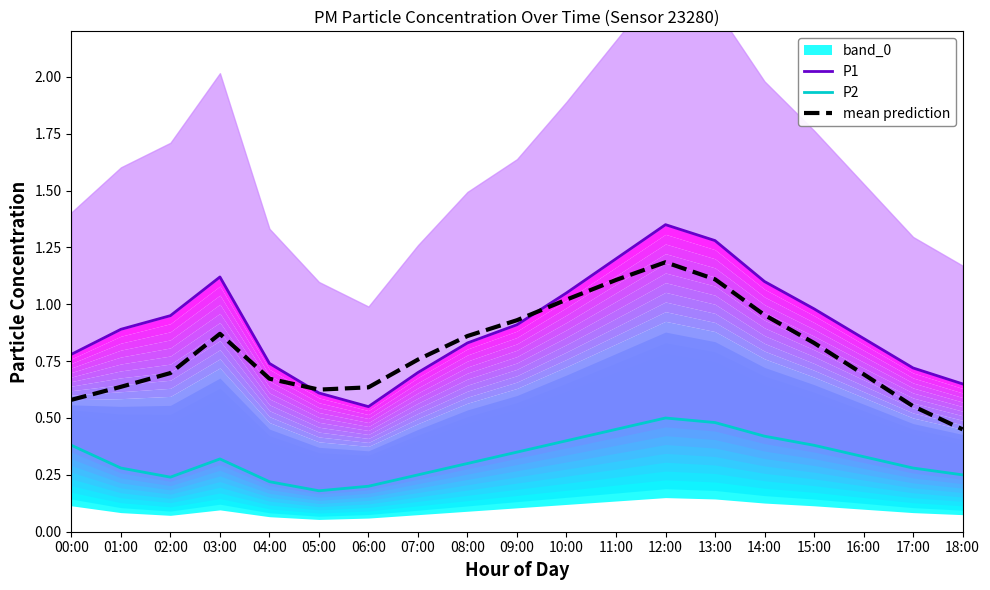

Which series changed the most between 02:00 and 04:00?

P1